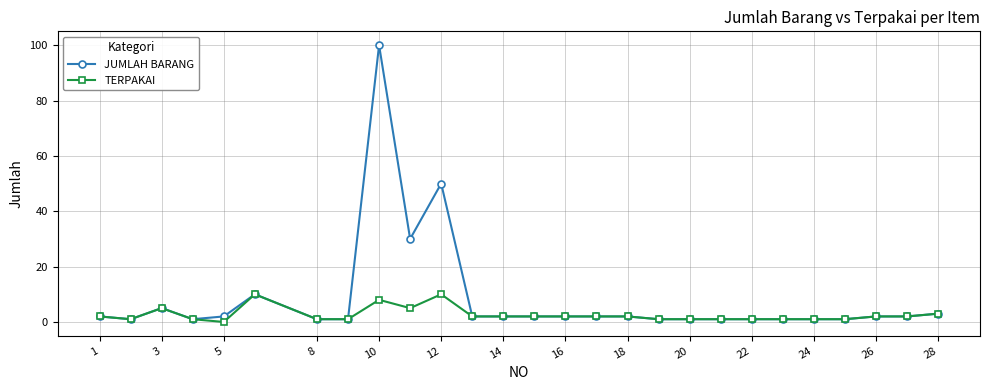

Which series has the widest spread of values?

JUMLAH BARANG